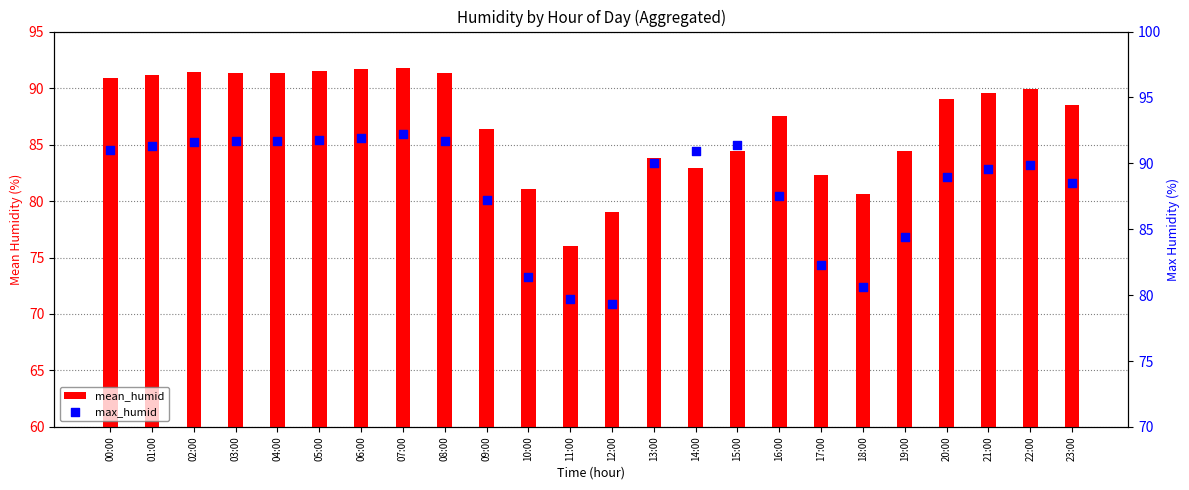

Which series contains the lowest Y value?

mean_humid